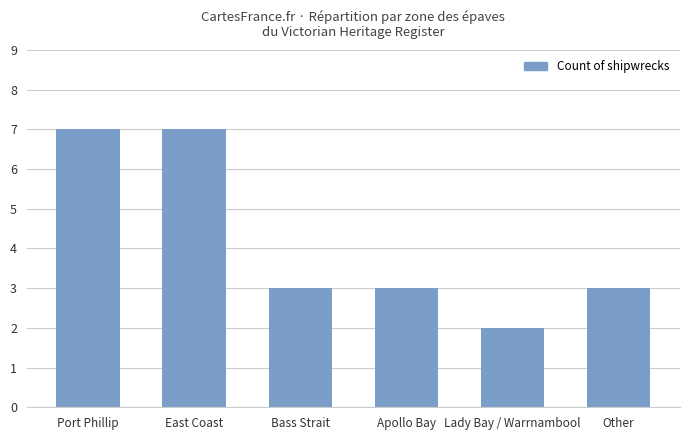

What is the label of the 2nd bar from the right?

Lady Bay / Warrnambool